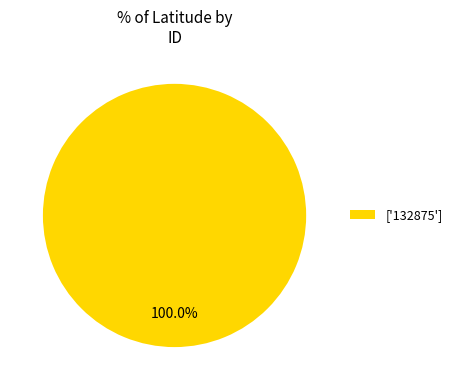

Rank the categories by value from lowest to highest.

['132875']